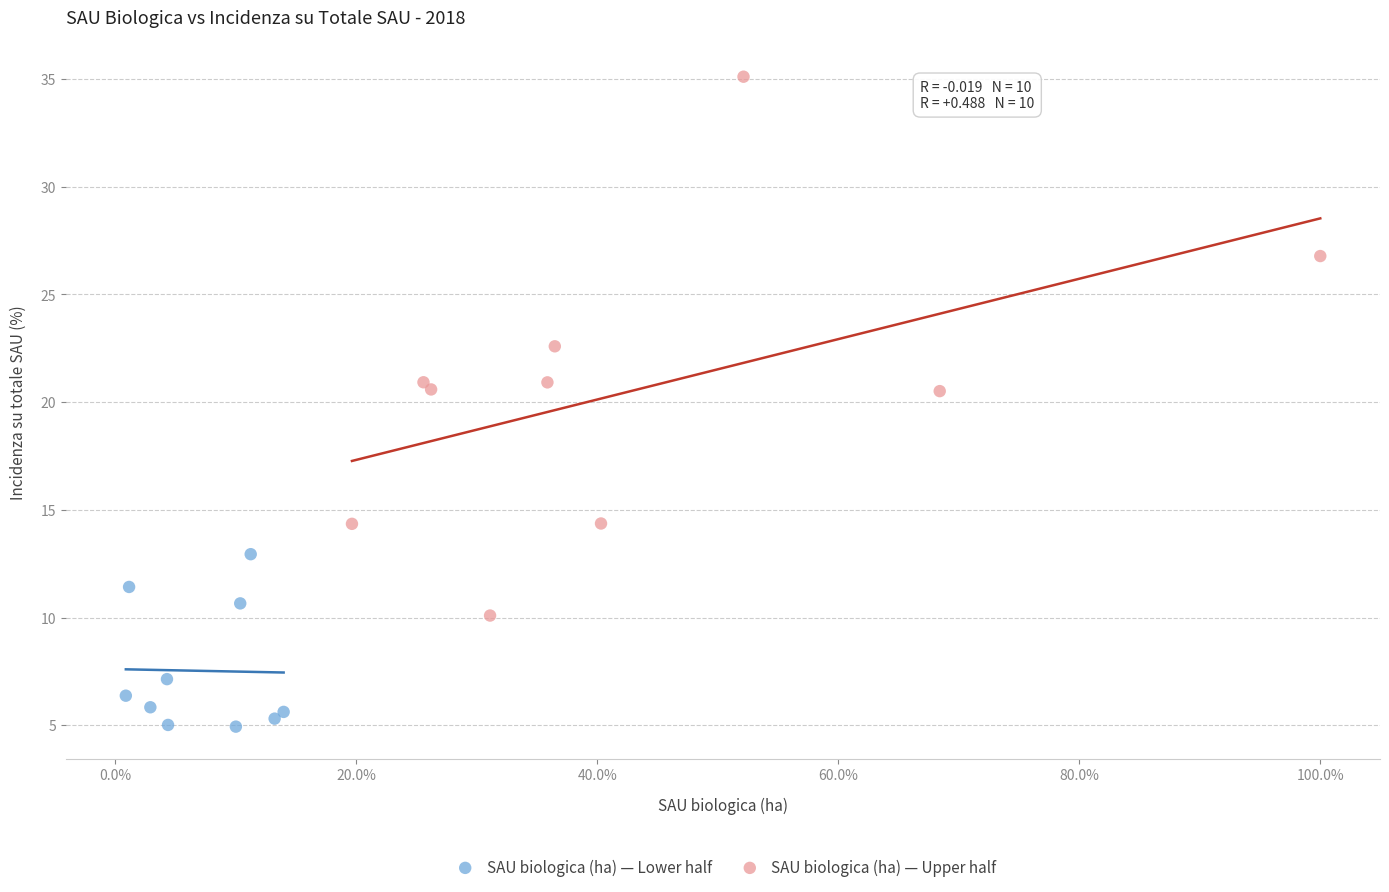

Which series contains the highest Y value?

SAU biologica (ha) — Upper half